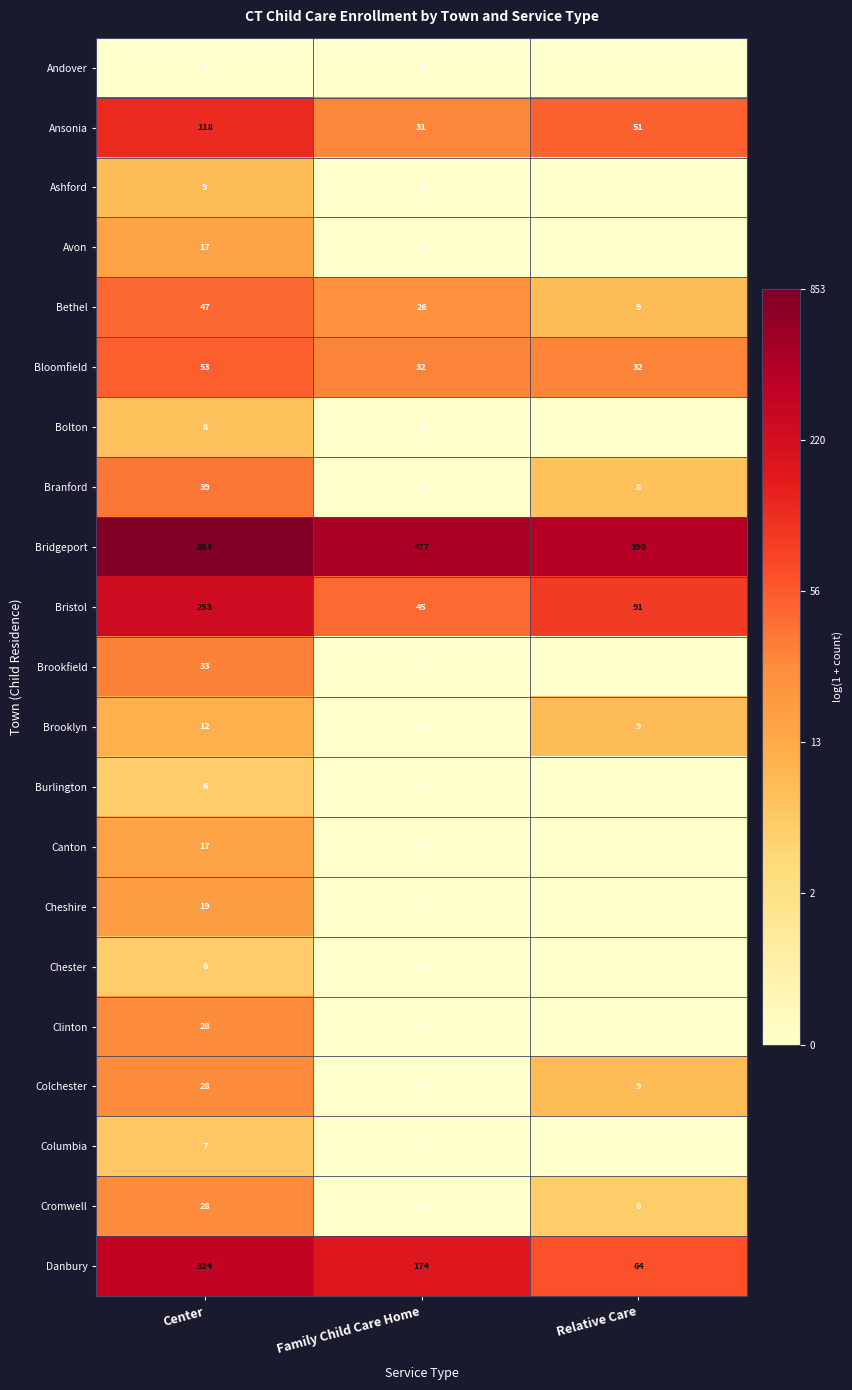

How many series are shown in this chart?

21